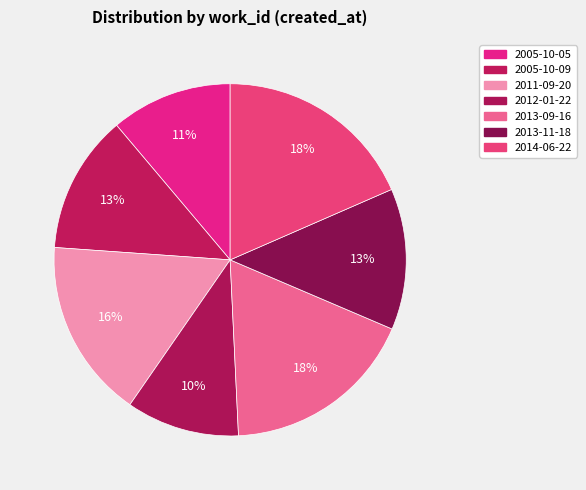

How many segments does this pie chart have?

7